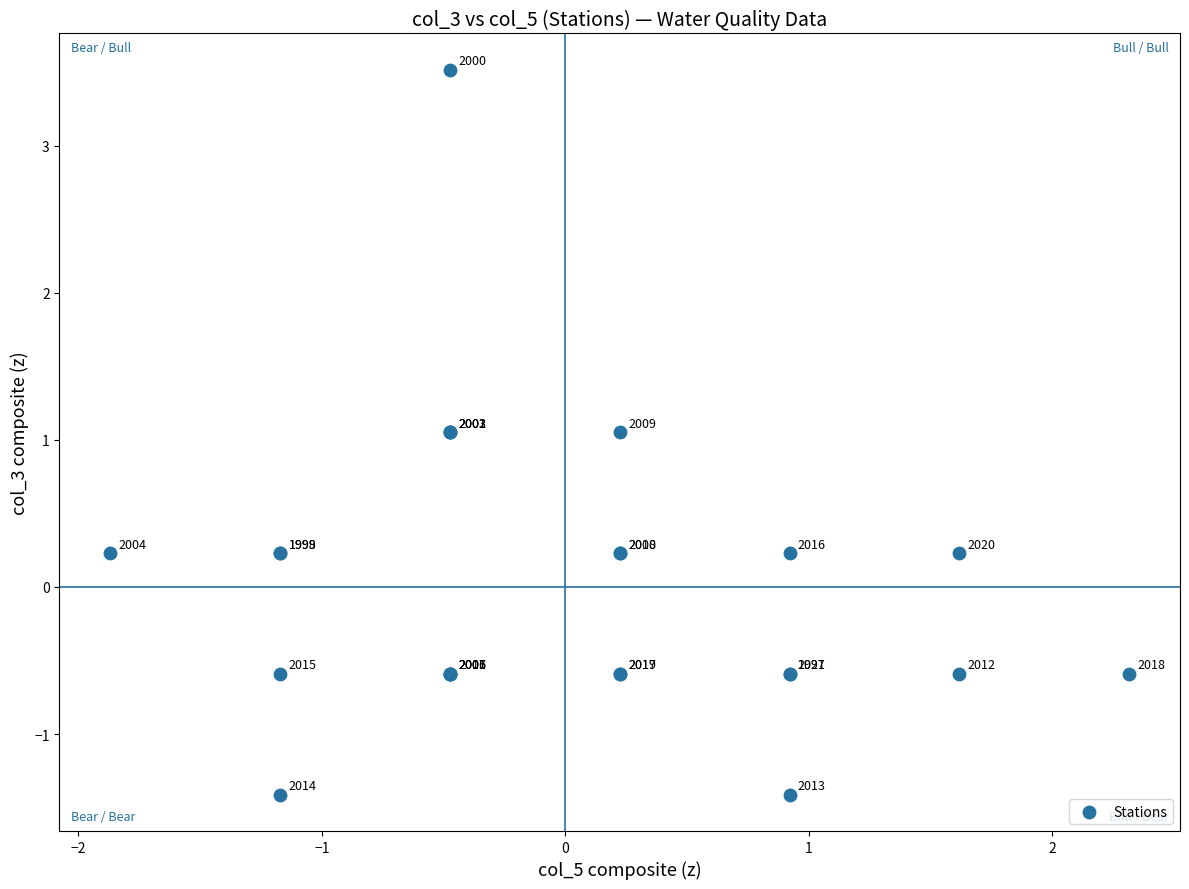

What Y value in the scatter plot is closest to 1?

1.1